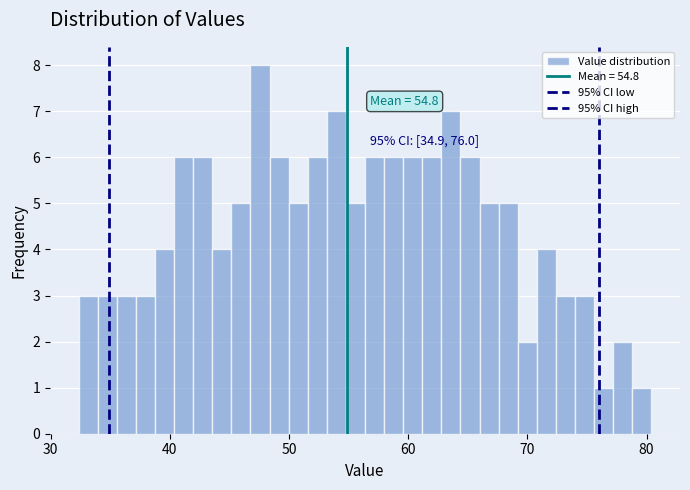

Read against the x-axis, roughly where is the centre of the tallest bar?

48